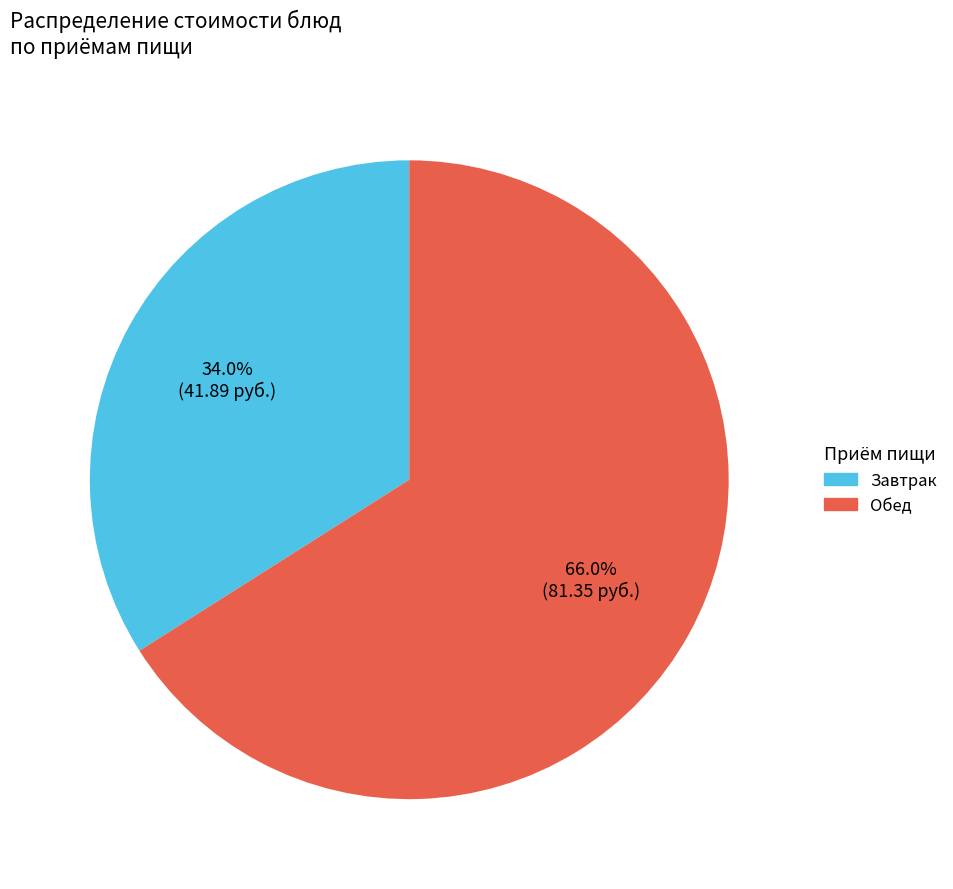

Is there any slice that represents more than half of the pie?

Yes